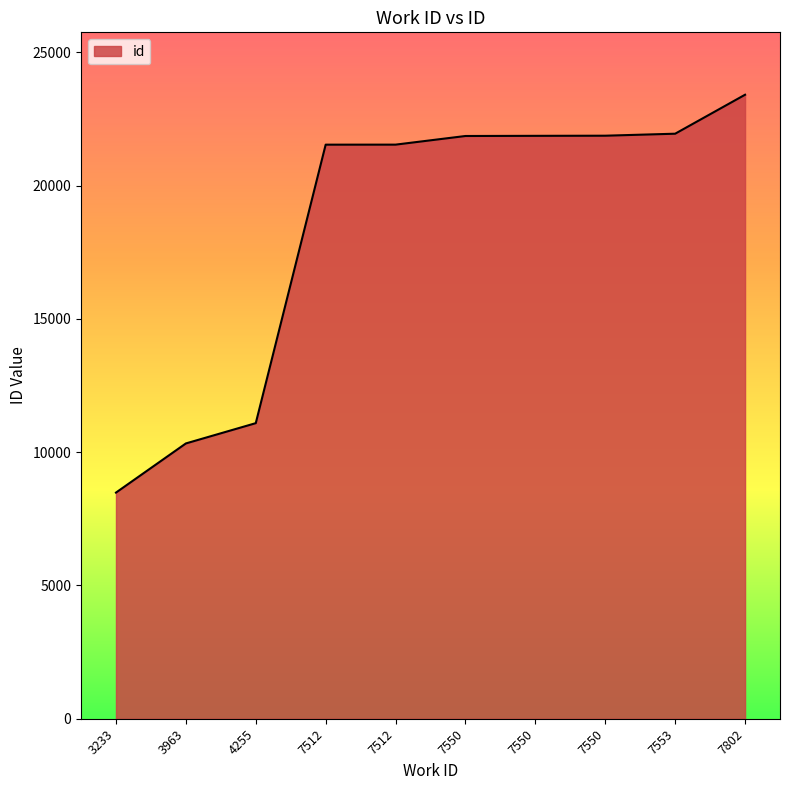

Which has a higher value, 7550 or 7550?

7550